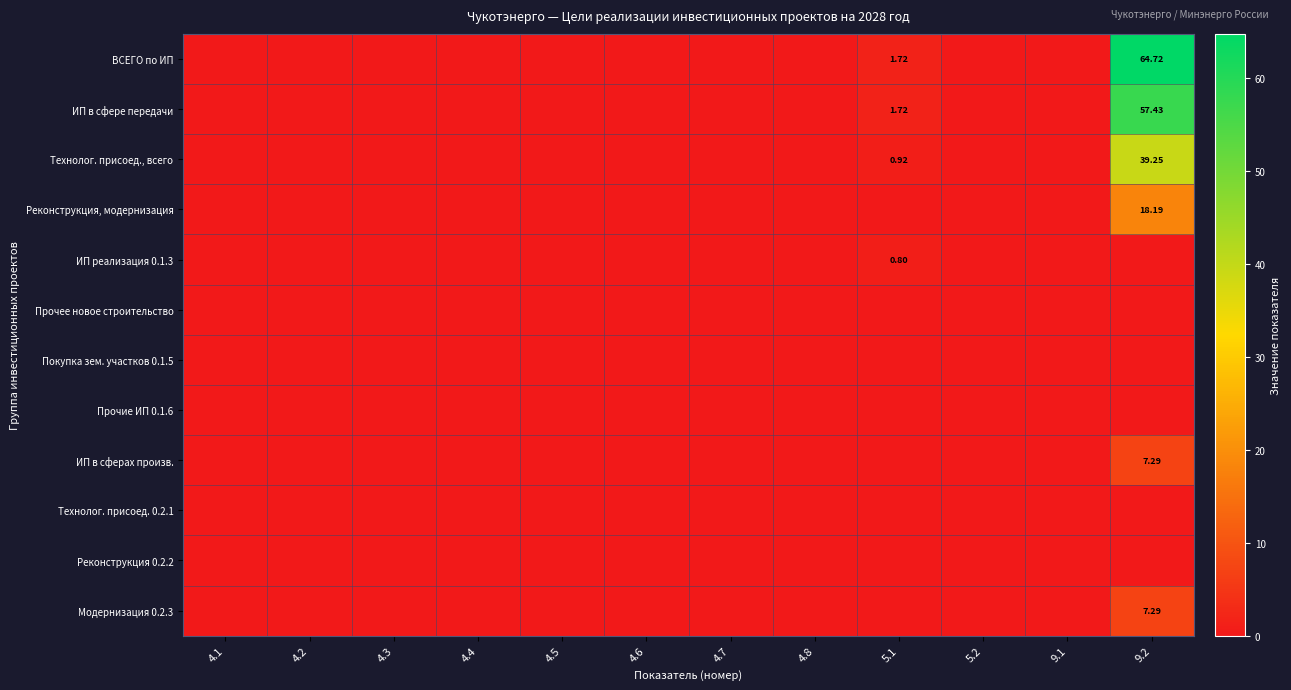

Which category has the lowest value across all series?

4.1